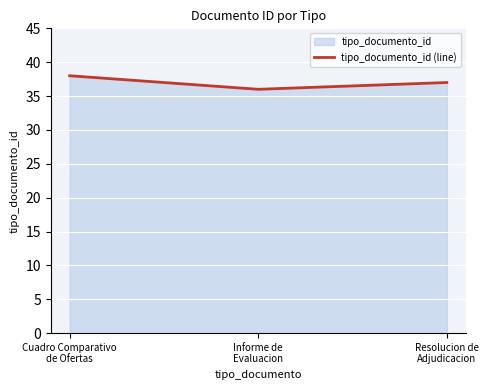

Between Cuadro Comparativo
de Ofertas and Resolucion de
Adjudicacion, which is larger?

Cuadro Comparativo
de Ofertas